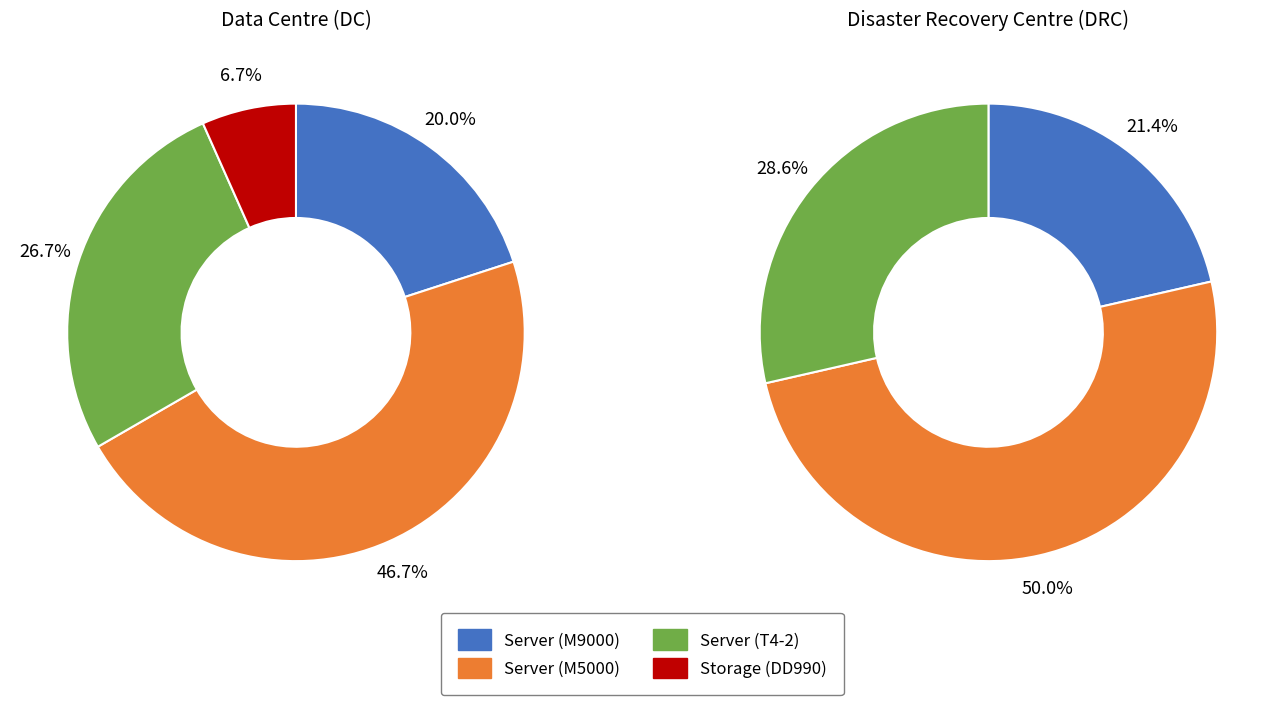

To the nearest percent, what portion does Storage (DD990) represent?

7%